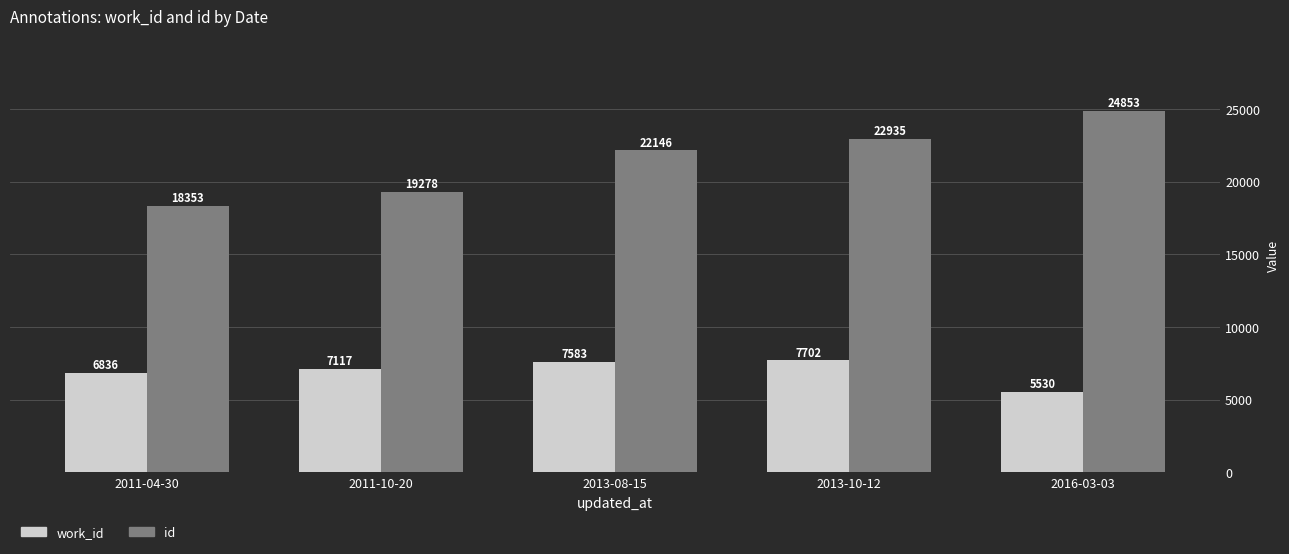

Which series has the largest total across all categories?

id